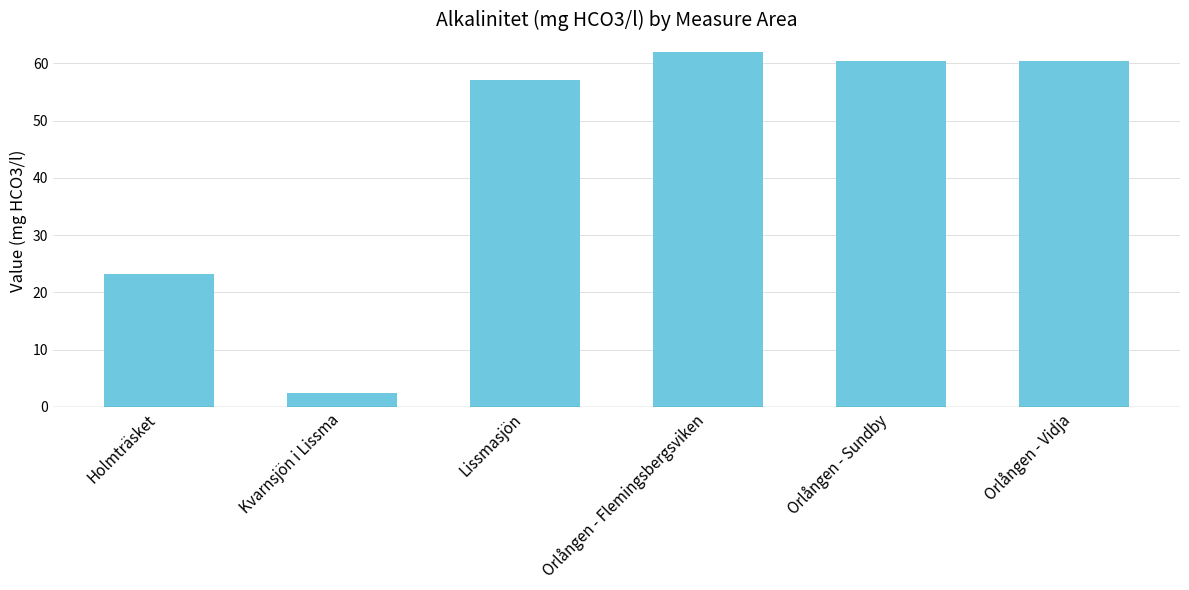

The chart shows a value of 22.9 at Orlången - Flemingsbergsviken. True or false?

False